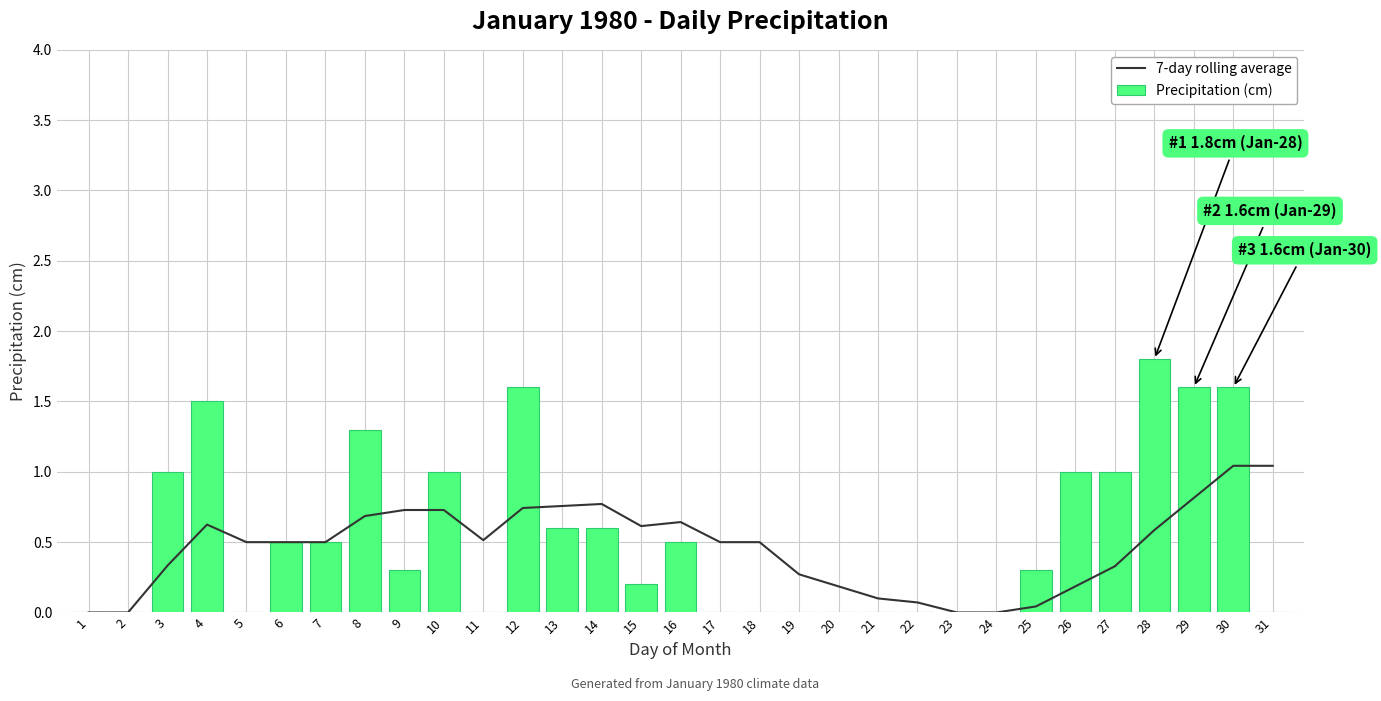

The value of Precipitation (cm) at 15 is 0.3. True or false?

False